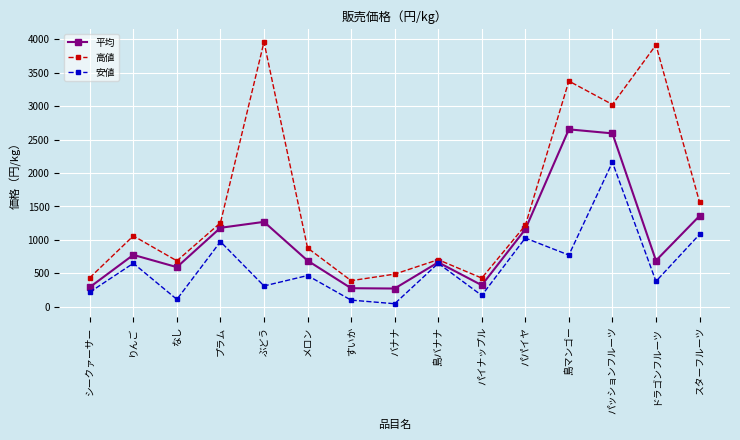

Is this an area chart (filled region under the line)?

No